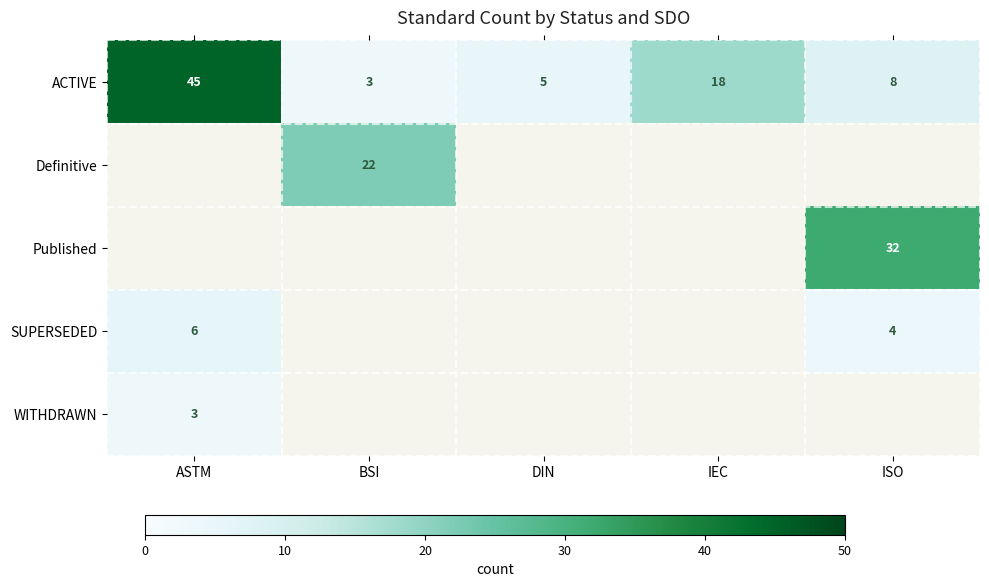

What is the difference between the maximum and second lowest values in the ACTIVE series?

40